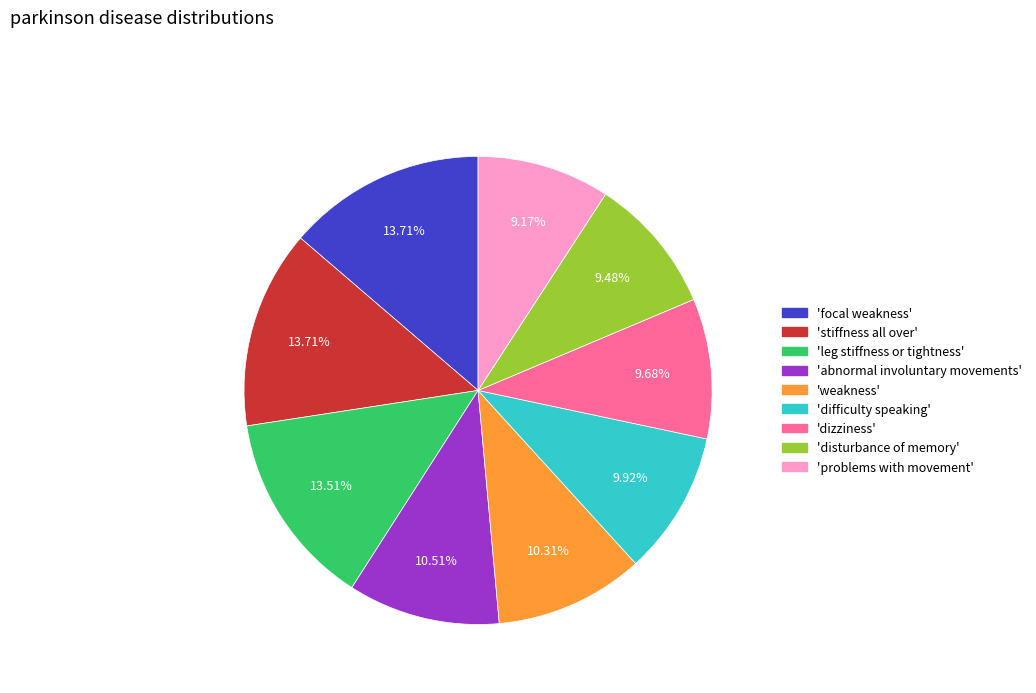

Is there a majority slice in this chart?

No